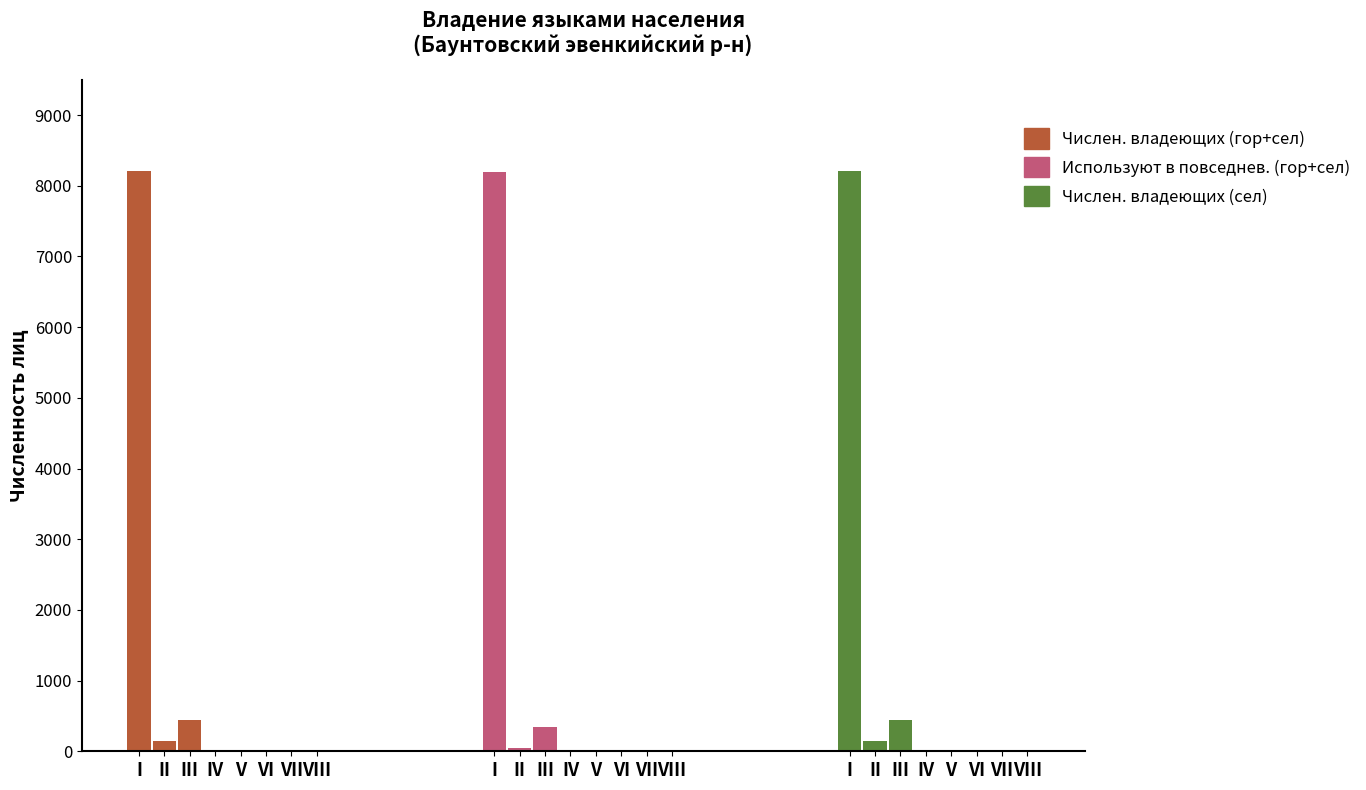

The Числен. владеющих (сел) series shows 2 at VI. True or false?

True